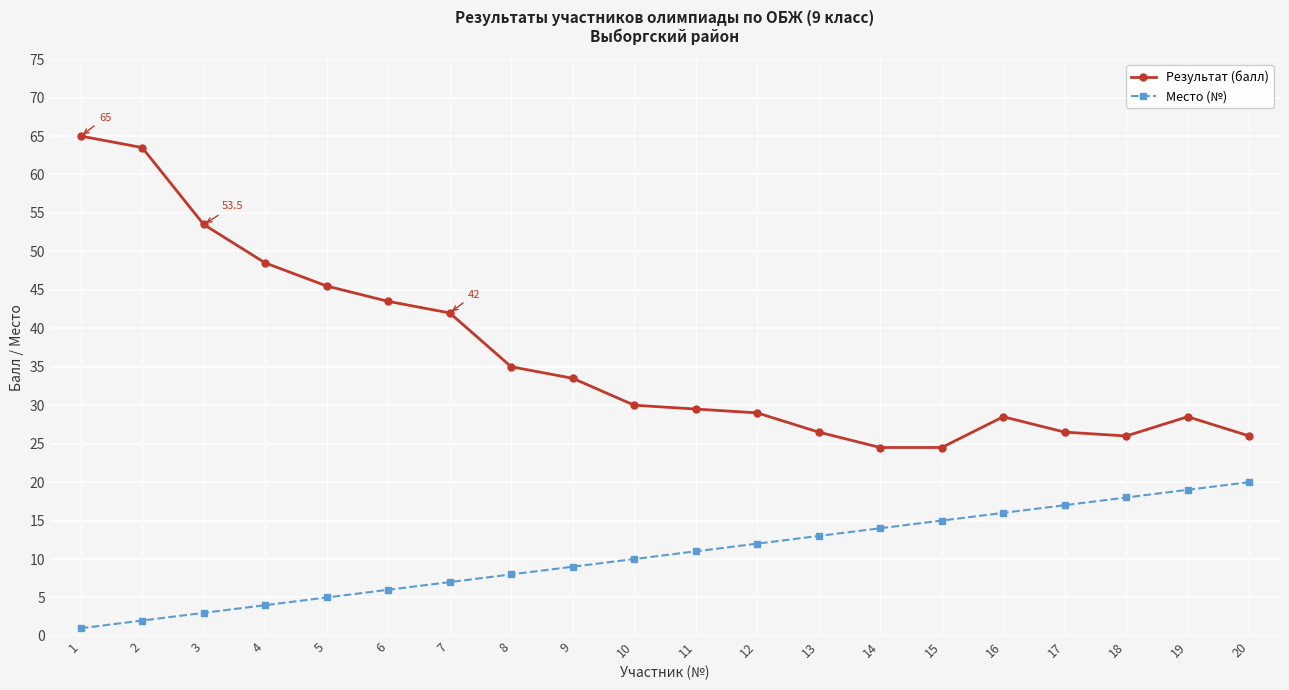

True or false: Место (№) and Результат (балл) cross at least once.

False